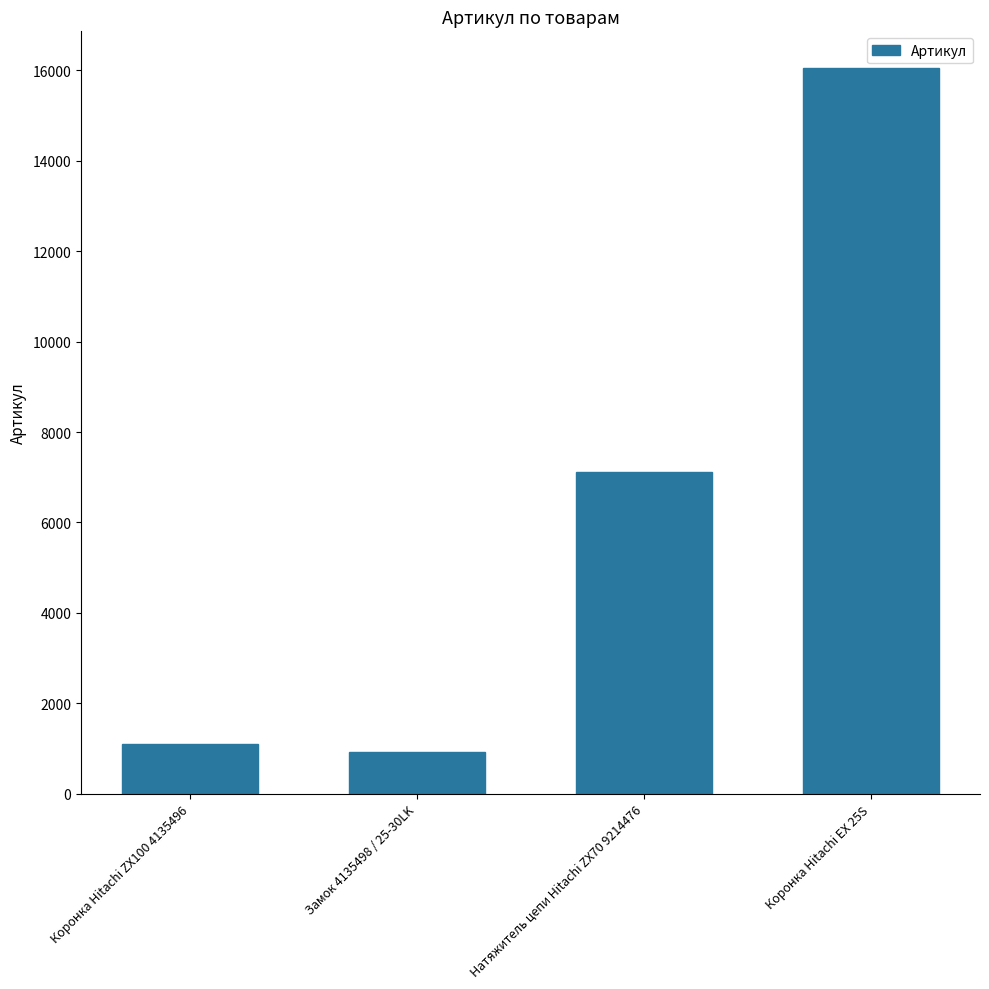

Is it true that the value at Натяжитель цепи Hitachi ZX70 9214476 is 10510?

False